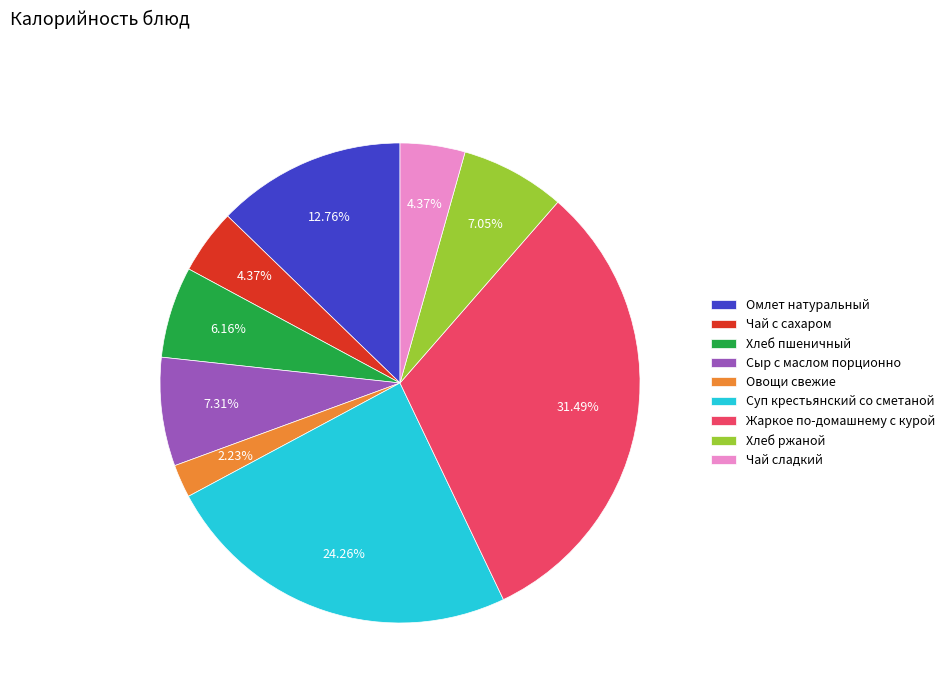

Which slice is the smallest?

Овощи свежие